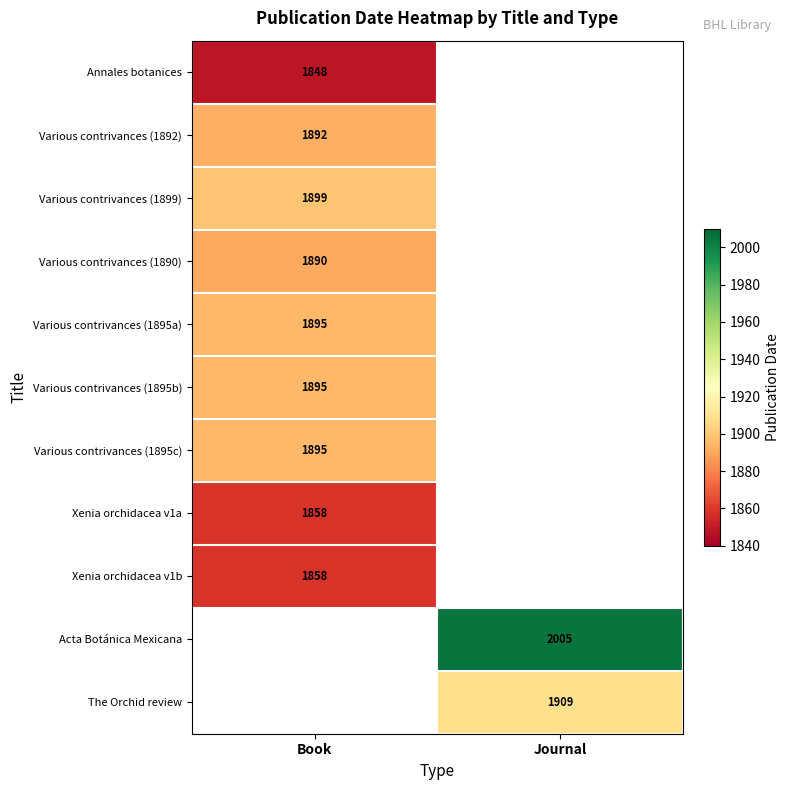

What is the greatest value displayed?

2005.0